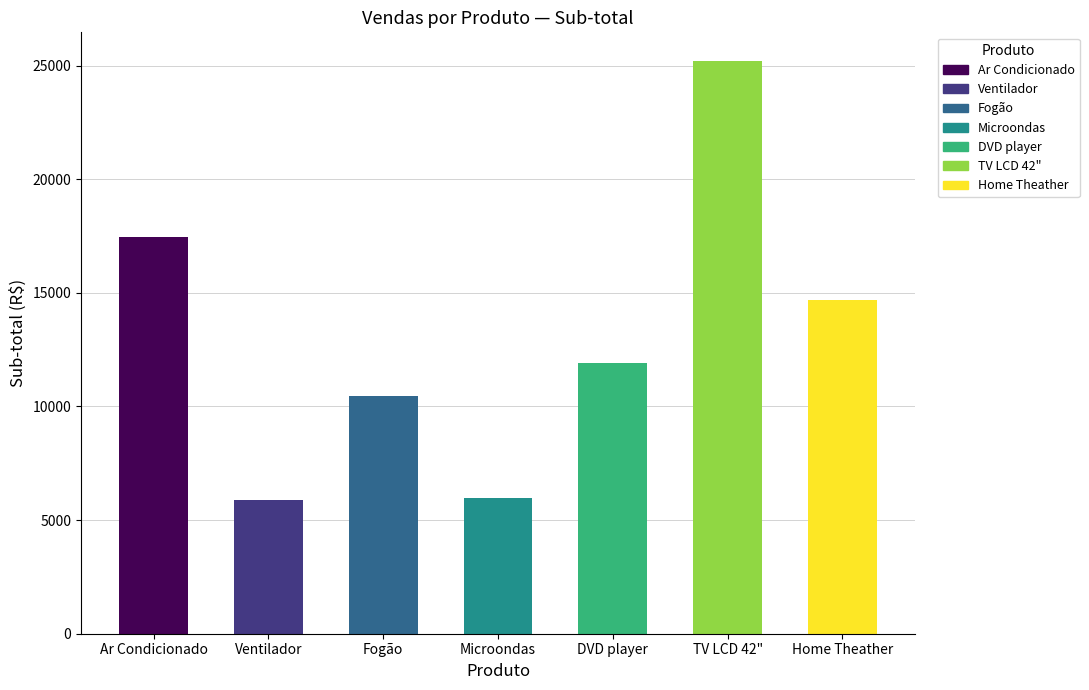

What is the label of the 2nd bar from the right?

TV LCD 42"